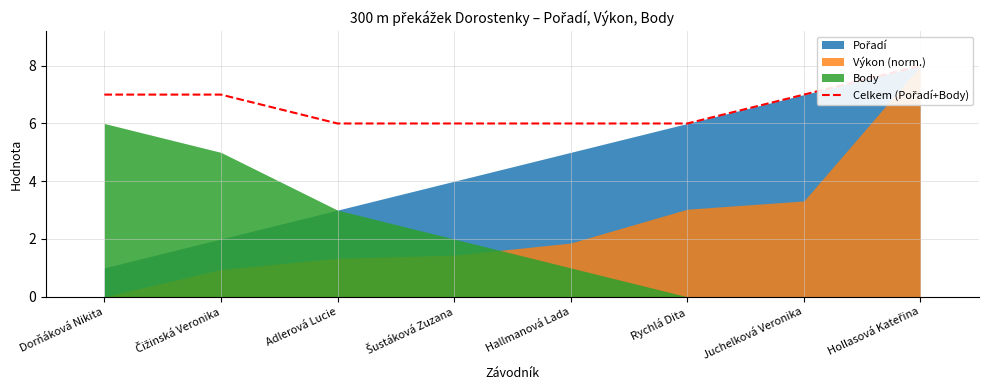

Which category has the lowest value across all series?

Adlerová Lucie